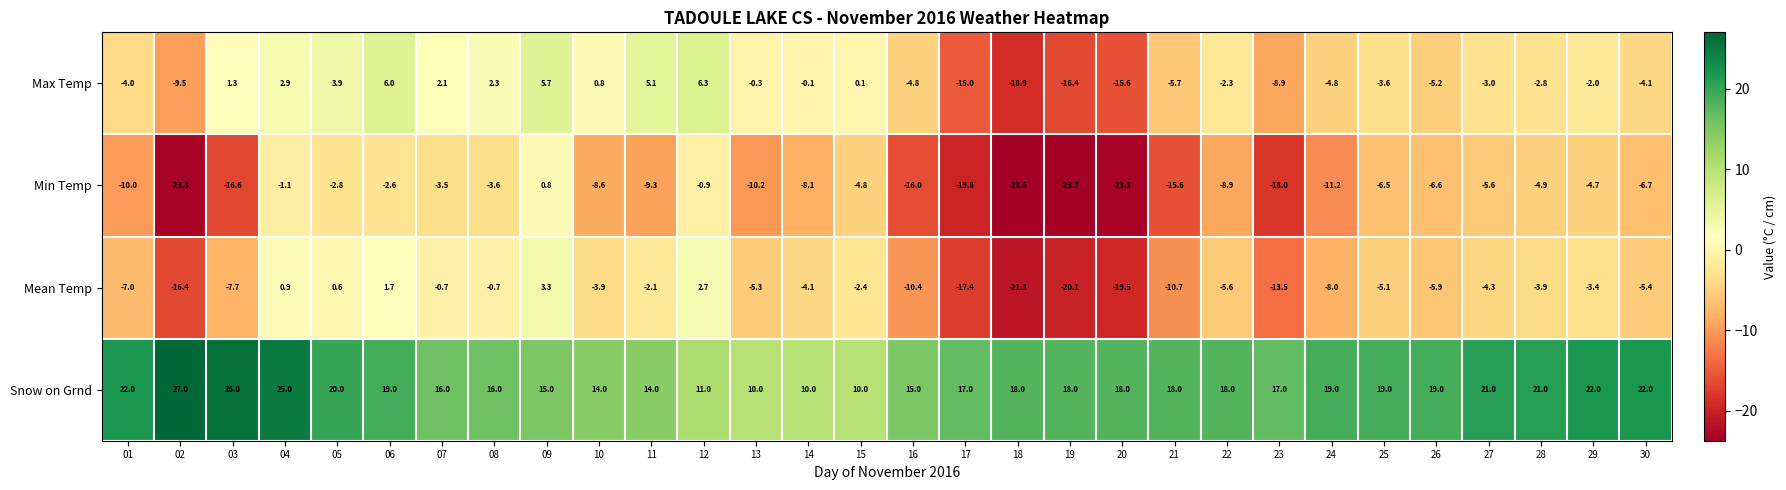

What is the total value across all series at 15?

2.9